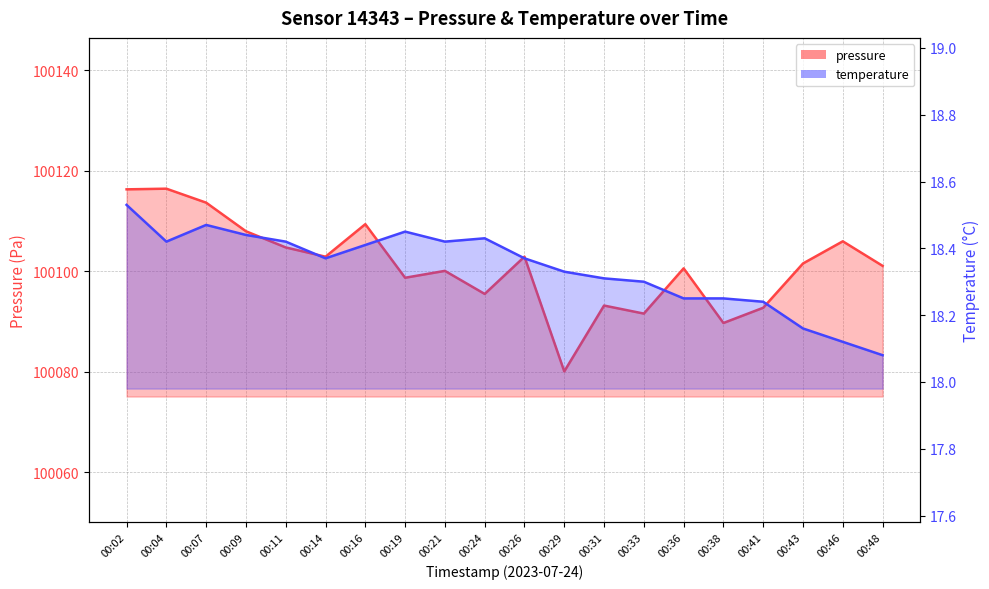

List the series in order of their overall mean, highest first.

pressure, temperature